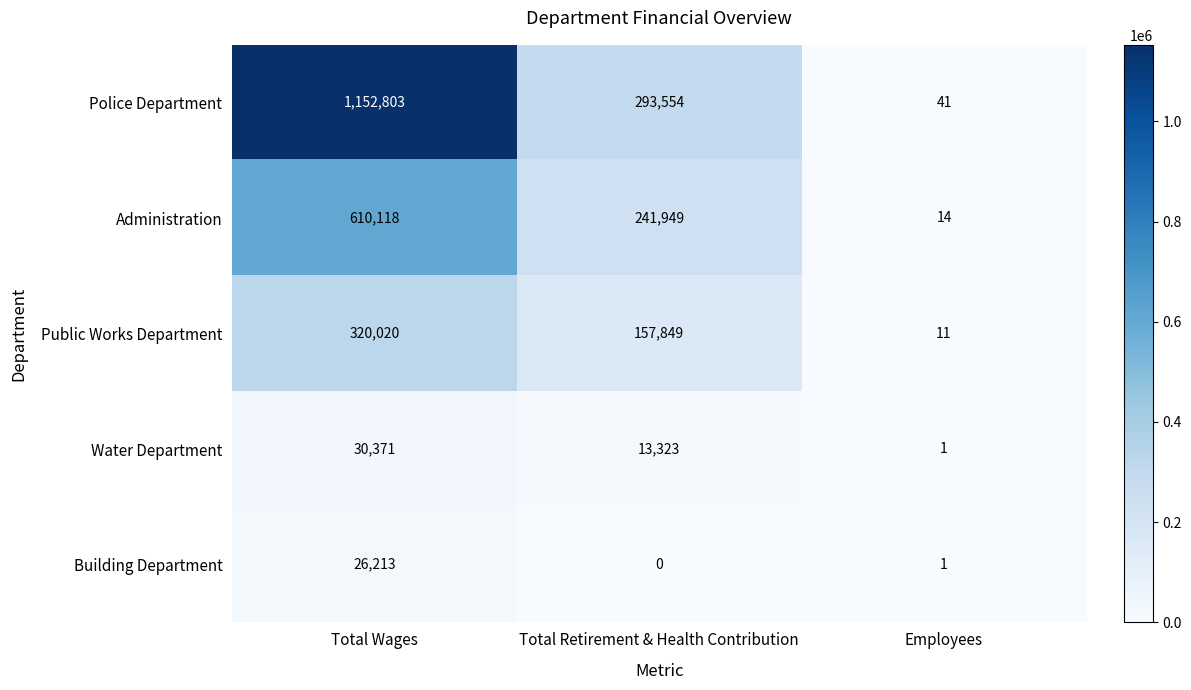

Which series changed the most between Total Wages and Total Retirement & Health Contribution?

Police Department